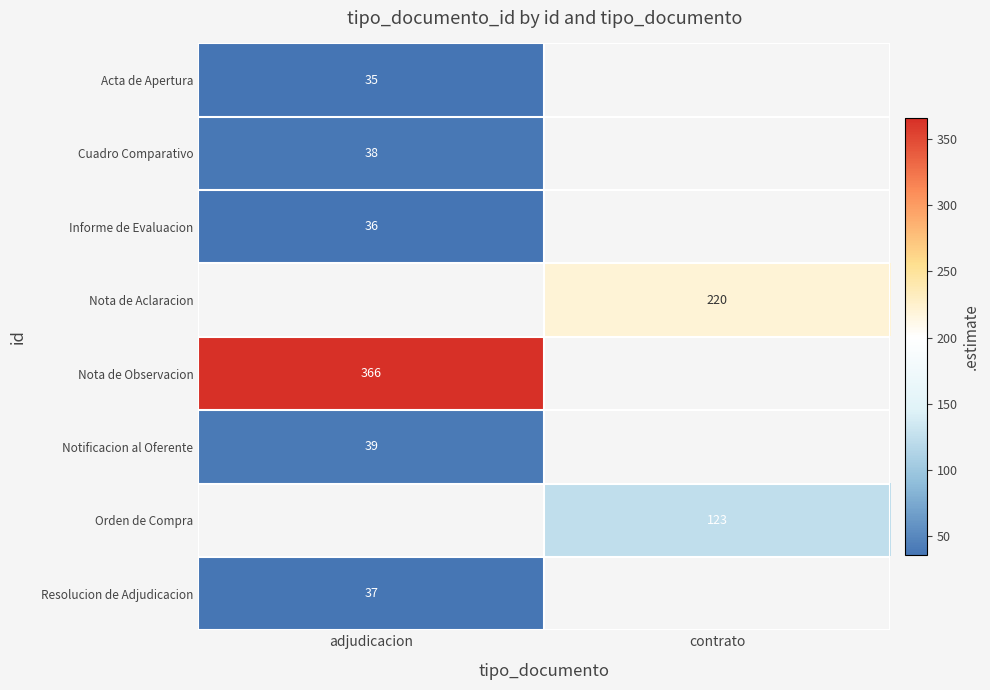

How many distinct data groups are displayed?

8